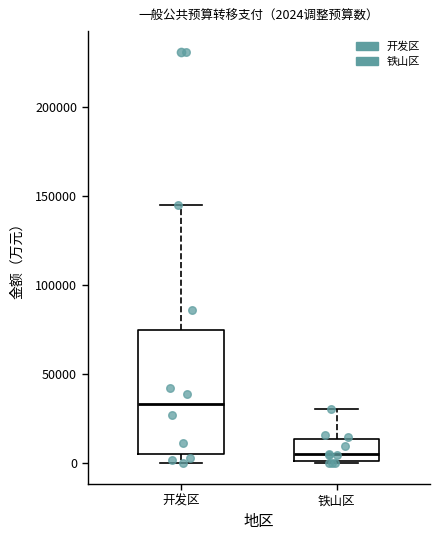

Comparing the boxes themselves (not the whiskers), which one is the tallest?

开发区